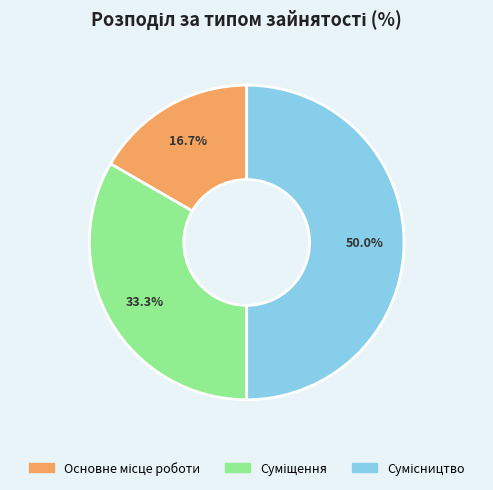

Does Основне місце роботи account for over 50% of the chart?

No